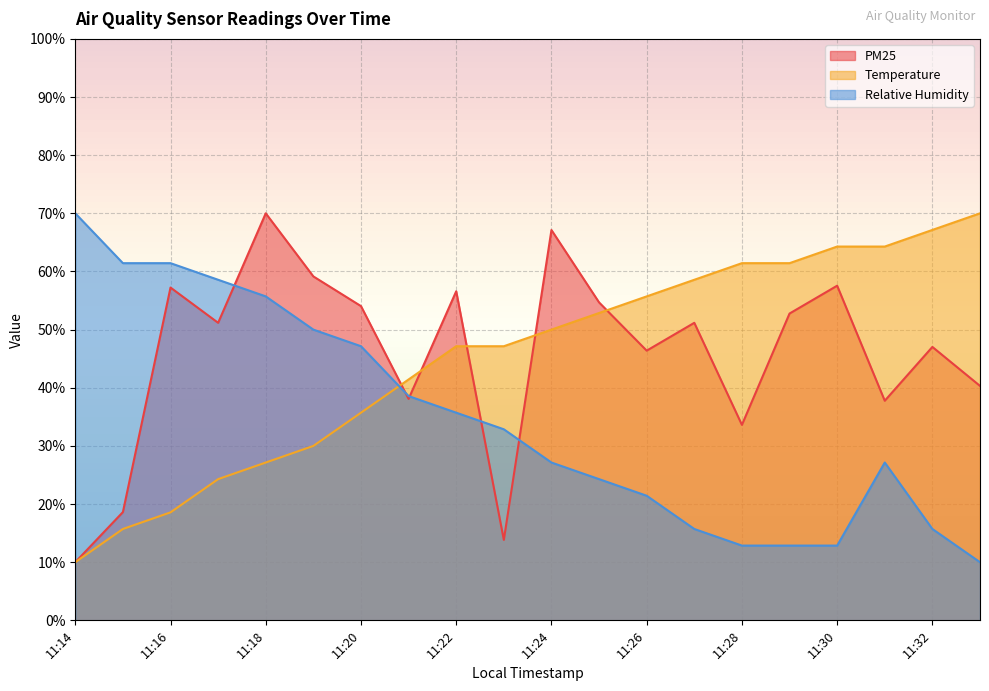

What is the difference between the second highest and second lowest values in the PM25 series?

53.3